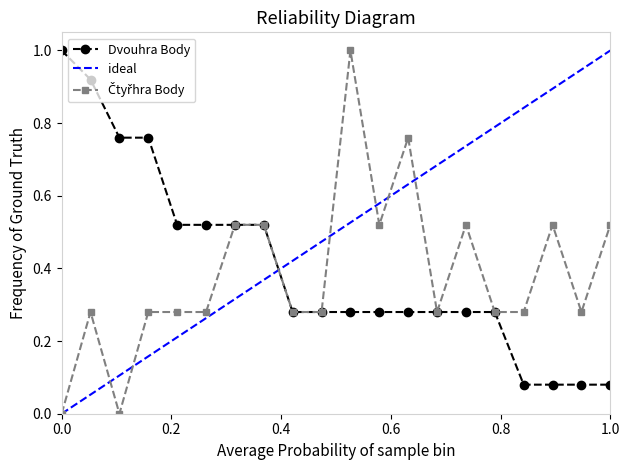

What is the maximum value for Dvouhra Body?

1.0